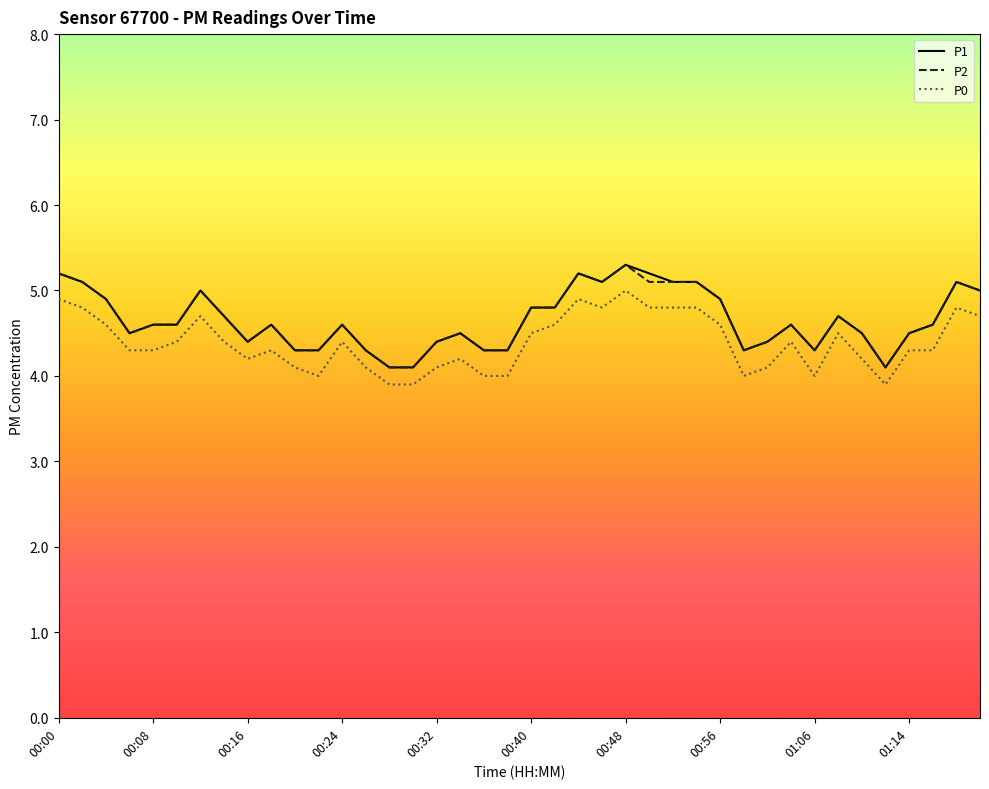

What is the highest value of the P0 series?

5.0